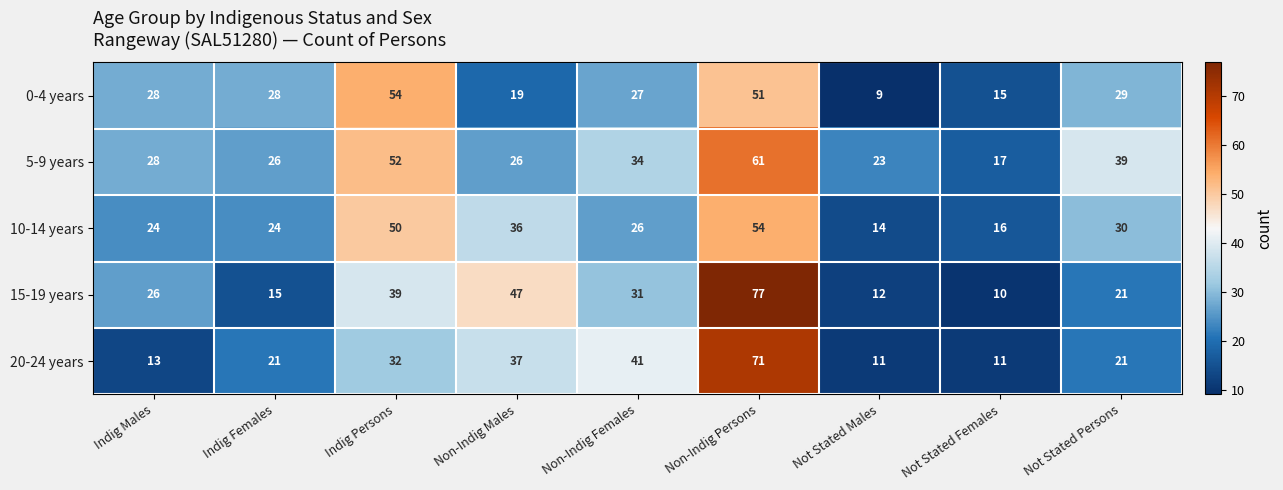

What is the sum of the 0-4 years values at Not Stated Males and Indig Females?

37